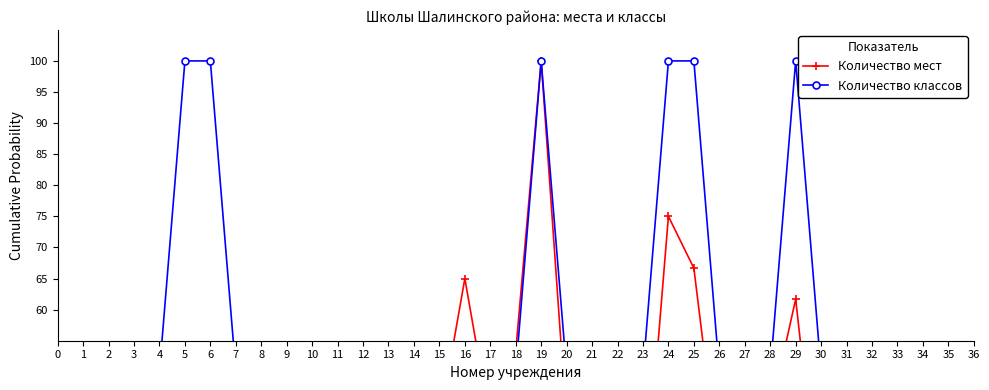

True or false: Количество классов and Количество мест cross at least once.

True